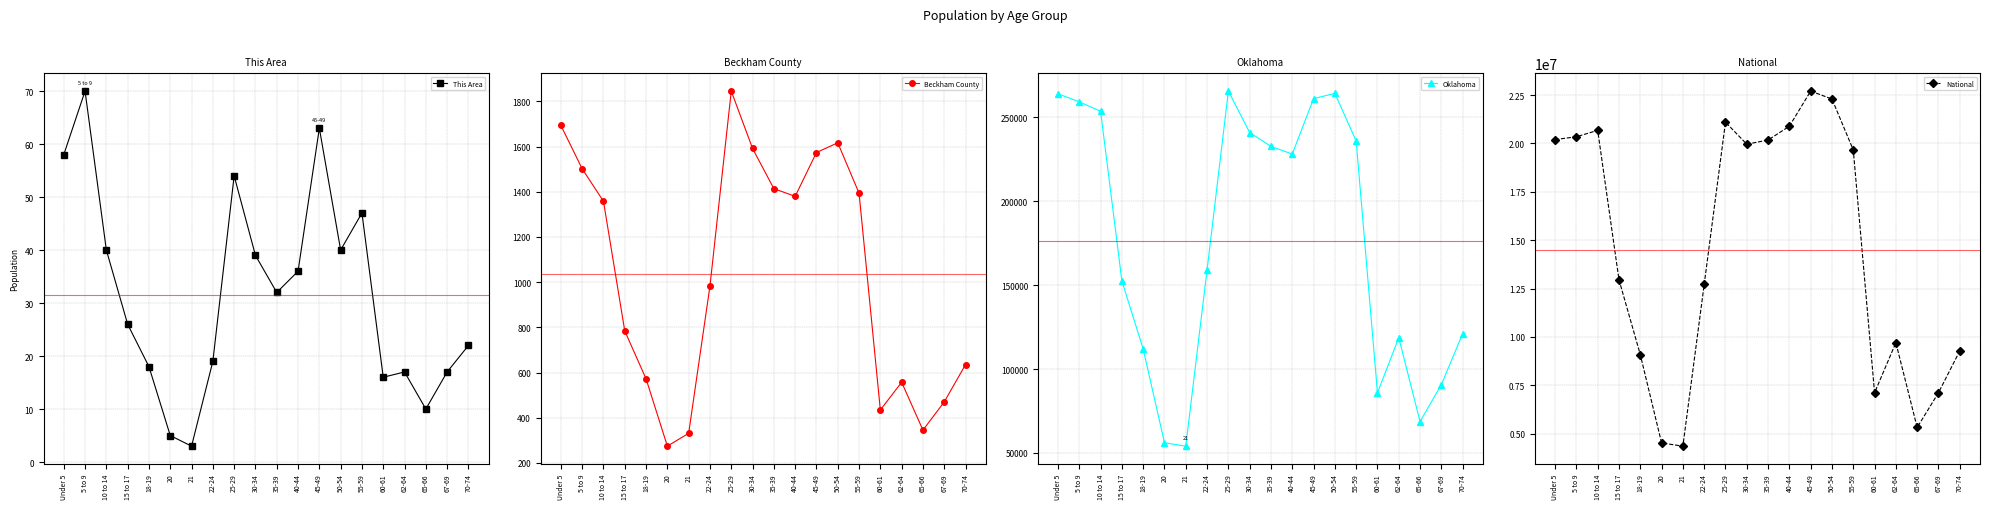

What is the value of the This Area point at the 16th from the left?

16